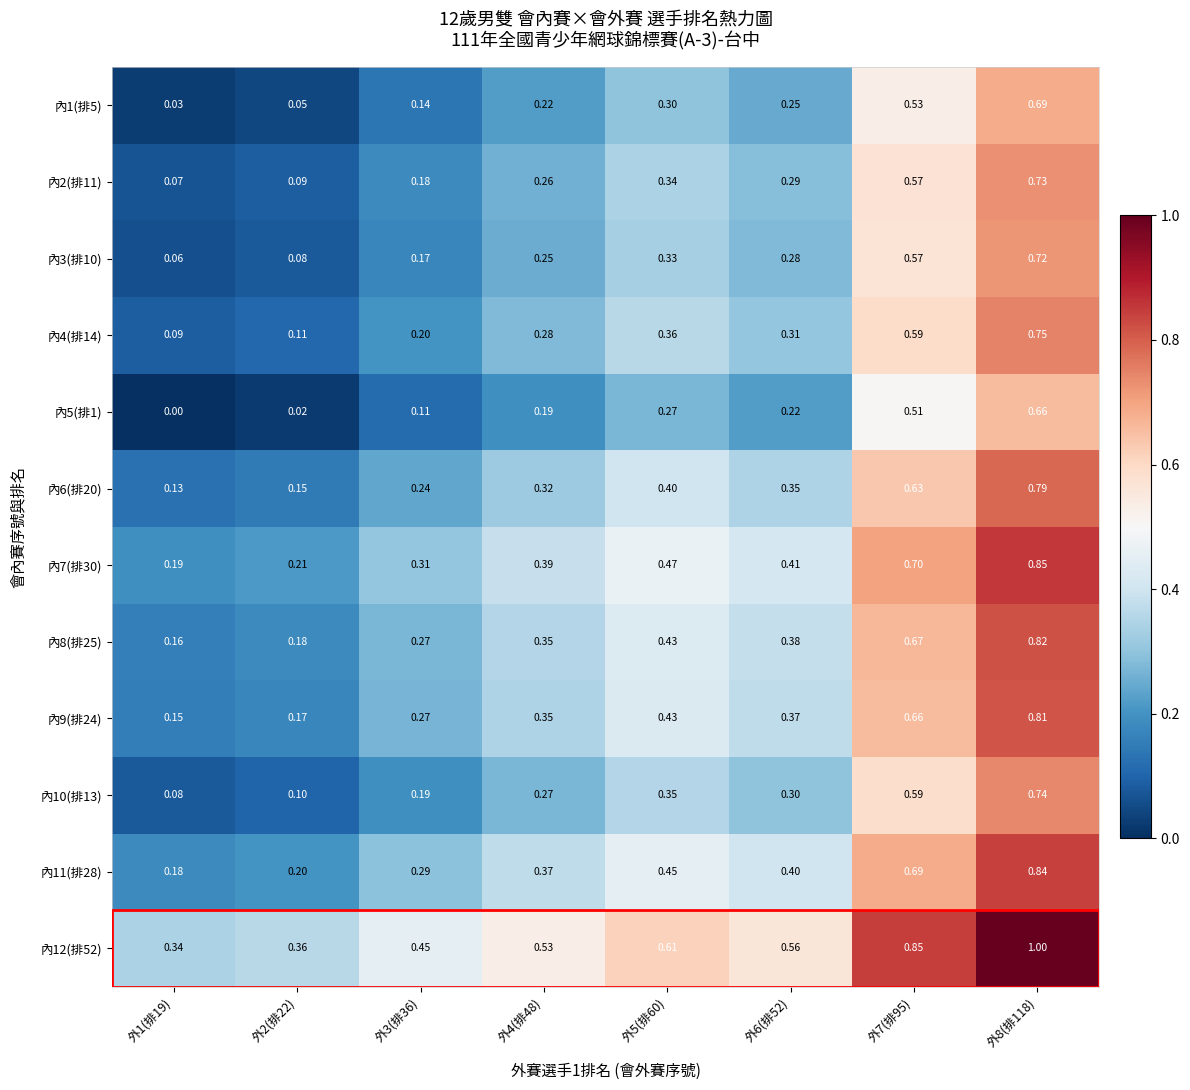

Is the value of 內6(排20) at 外7(排95) greater than the value of 內9(排24) at 外7(排95)?

No